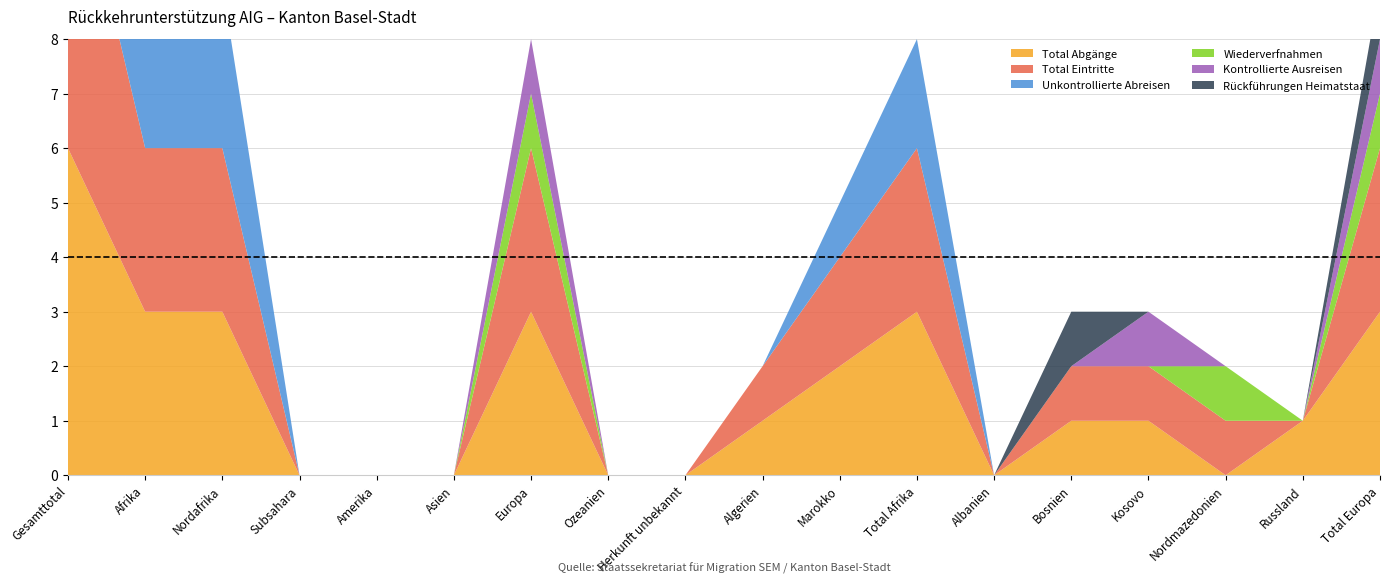

Reading left to right, what are all the values shown in this chart?

Total Abgänge: 6	3	3	0	0	0	3	0	0	1	2	3	0	1	1	0	1	3
Total Eintritte: 6	3	3	0	0	0	3	0	0	1	2	3	0	1	1	1	0	3
Unkontrollierte Abreisen: 3	3	3	0	0	0	0	0	0	0	1	2	0	0	0	0	0	0
Wiederverfnahmen: 1	0	0	0	0	0	1	0	0	0	0	0	0	0	0	1	0	1
Kontrollierte Ausreisen: 1	0	0	0	0	0	1	0	0	0	0	0	0	0	1	0	0	1
Rückführungen Heimatstaat: 1	0	0	0	0	0	0	0	0	0	0	0	0	1	0	0	0	1